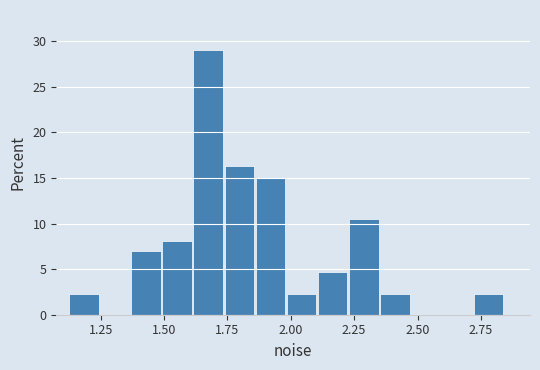

Read against the x-axis, roughly where is the centre of the tallest bar?

1.65